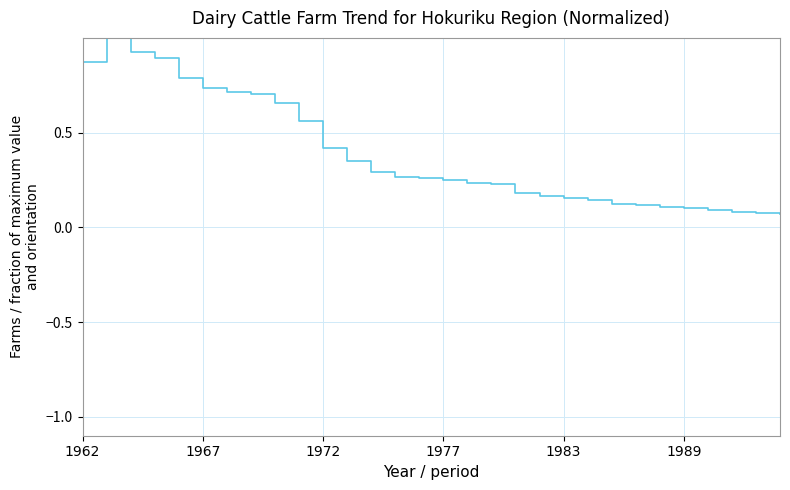

What is the greatest value displayed?

1.0